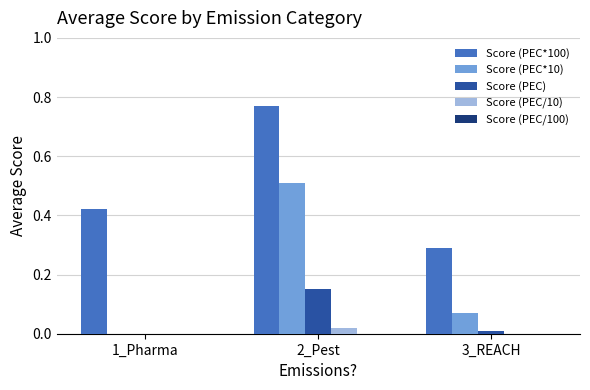

Where is Score (PEC*100) nearest to the value 0?

3_REACH